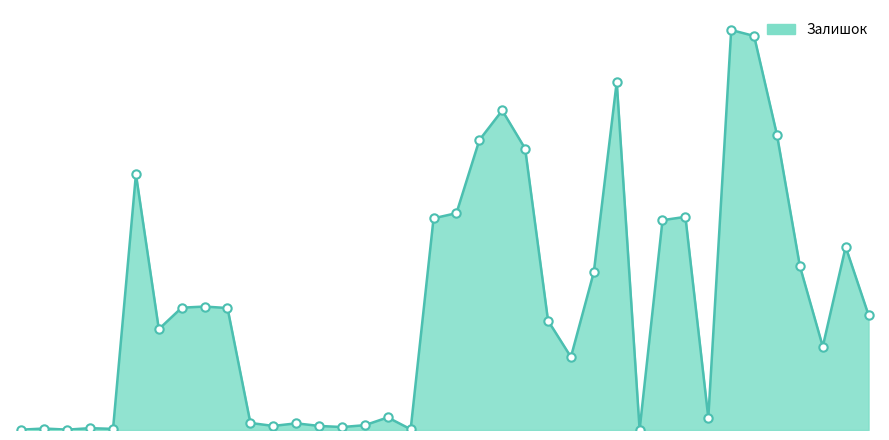

What is the sum of all values?

13084